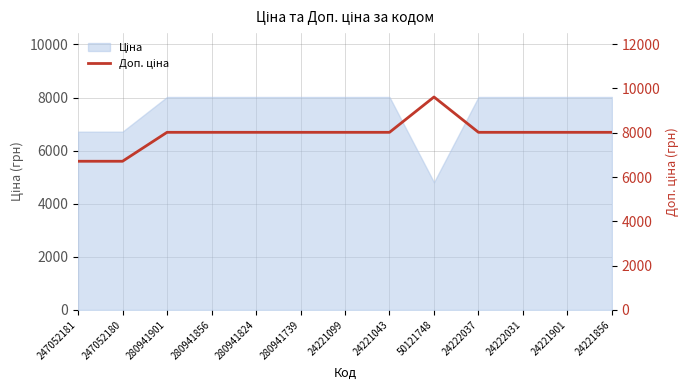

What is the label of the 4th point from the right?

24222037